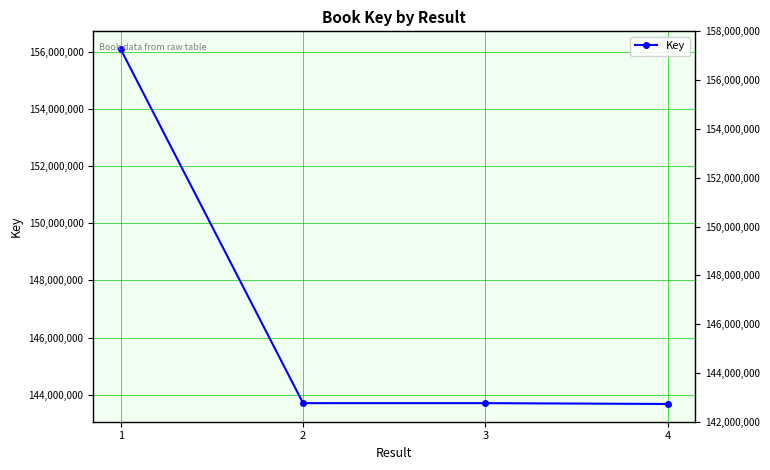

At which label does the data first exceed 143710550?

1